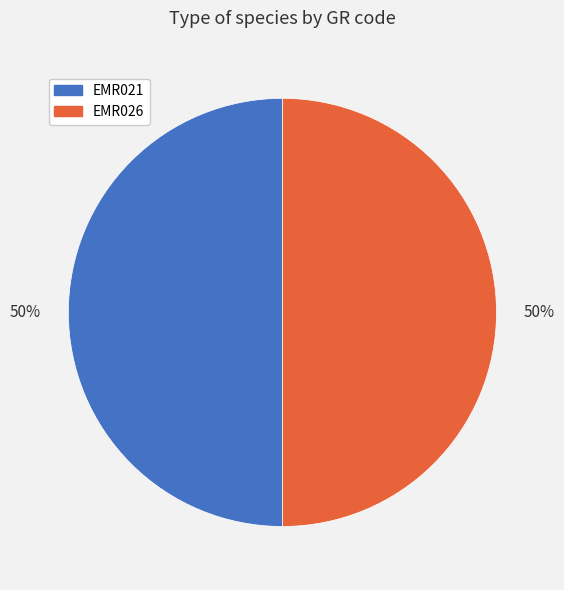

Combined, do EMR026 and EMR021 account for over 50%?

Yes